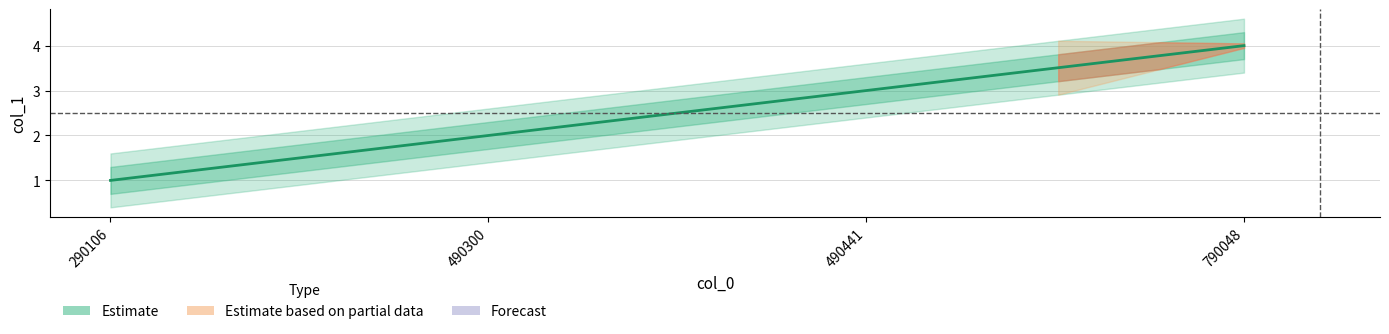

Where is the data nearest to the value 2?

490300